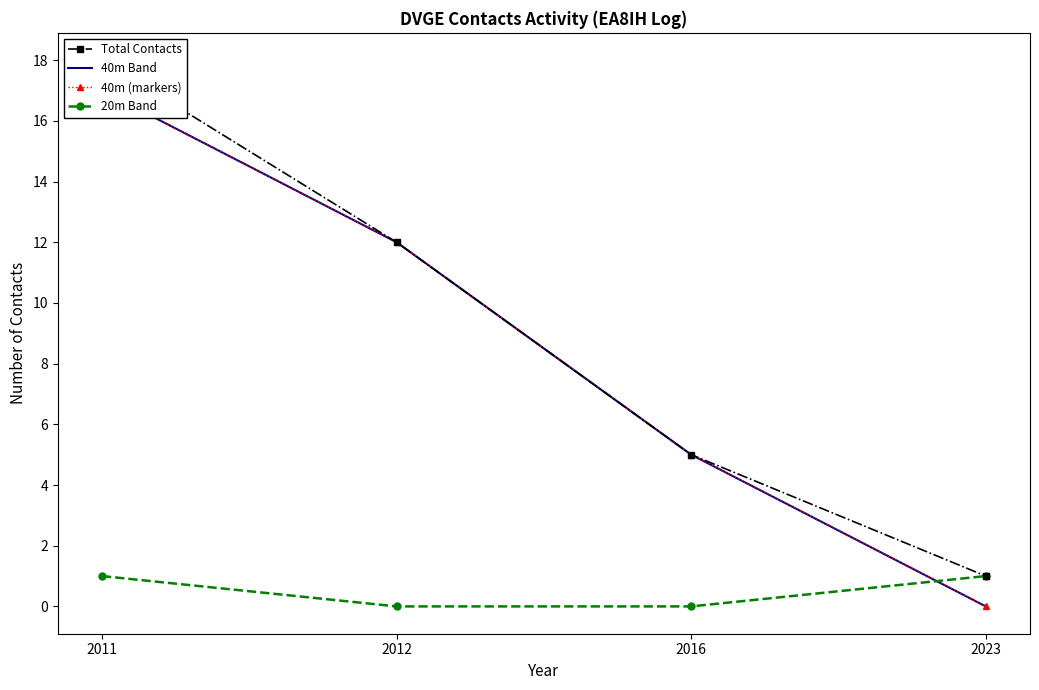

Between 2011 and 2016, which series saw the biggest shift?

Total Contacts